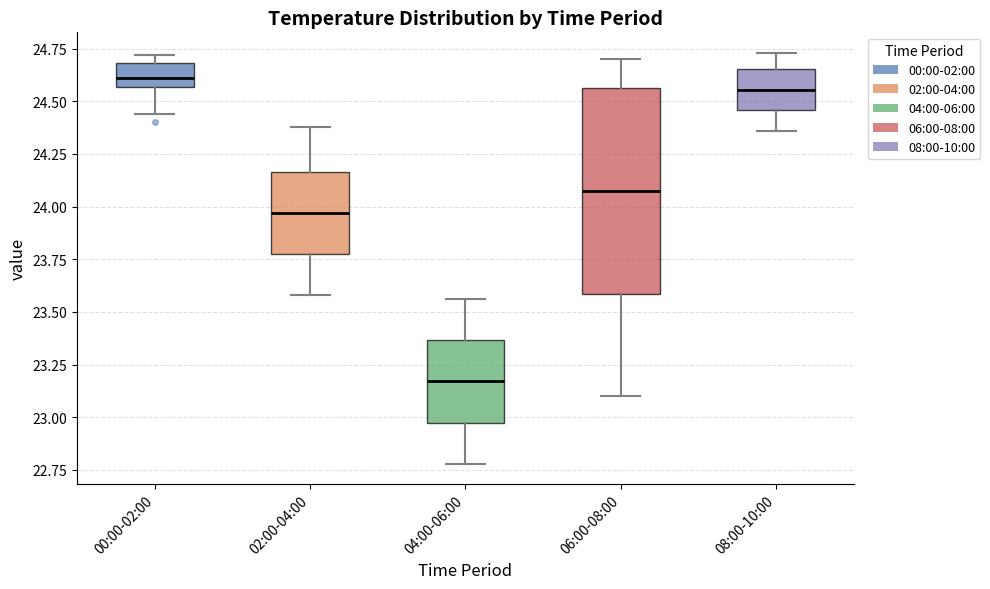

Comparing the boxes themselves (not the whiskers), which one is the tallest?

06:00-08:00